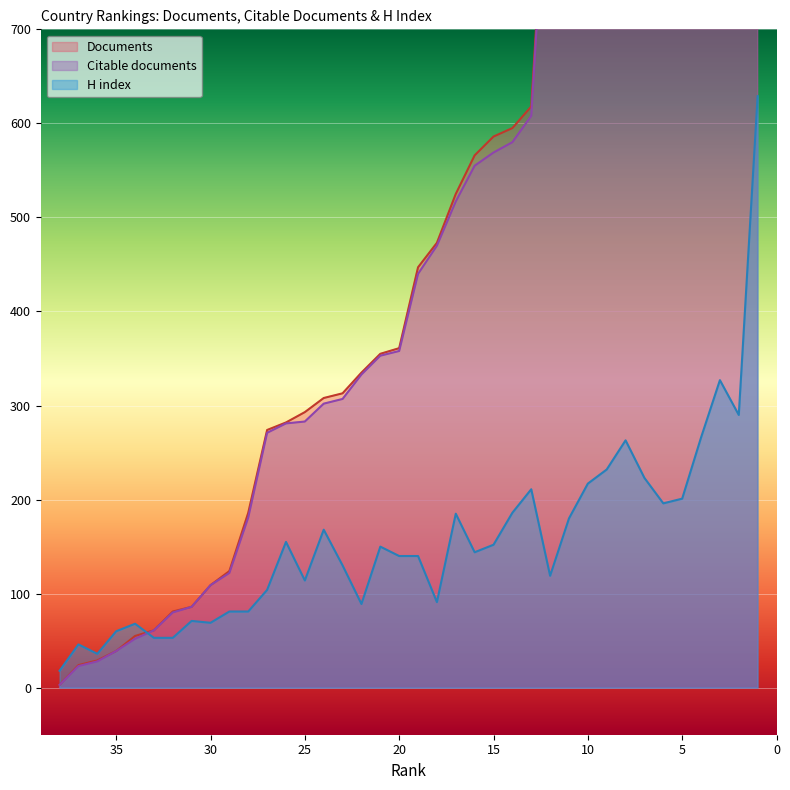

How many data points in Citable documents are less than 440?

19